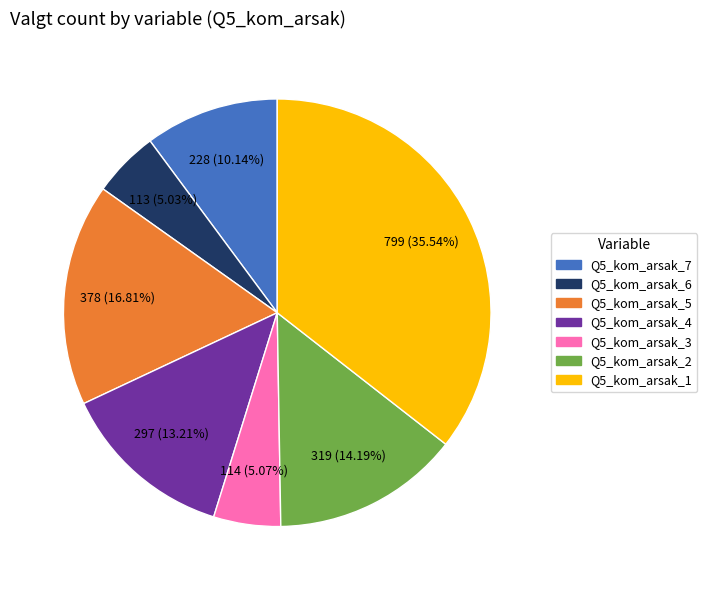

Which slice is the largest?

Q5_kom_arsak_1